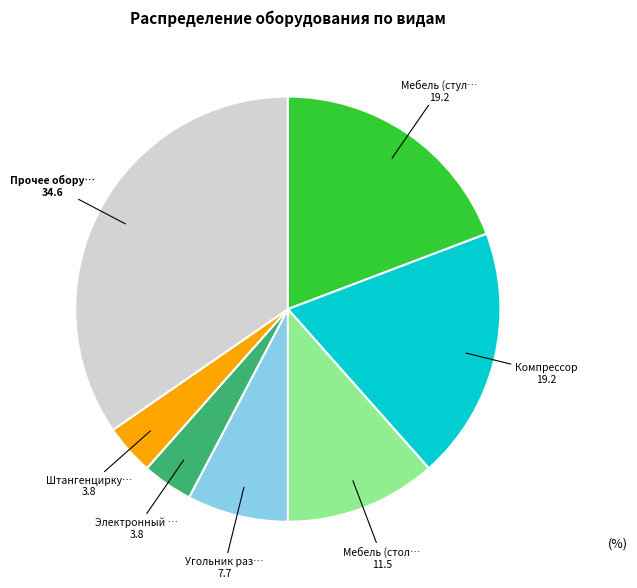

Is there a majority slice in this chart?

No